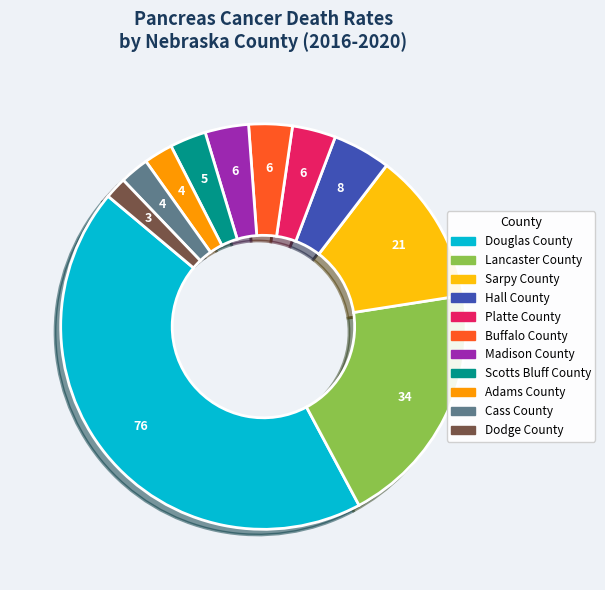

The Lancaster County slice represents 27% of the pie. True or false?

False